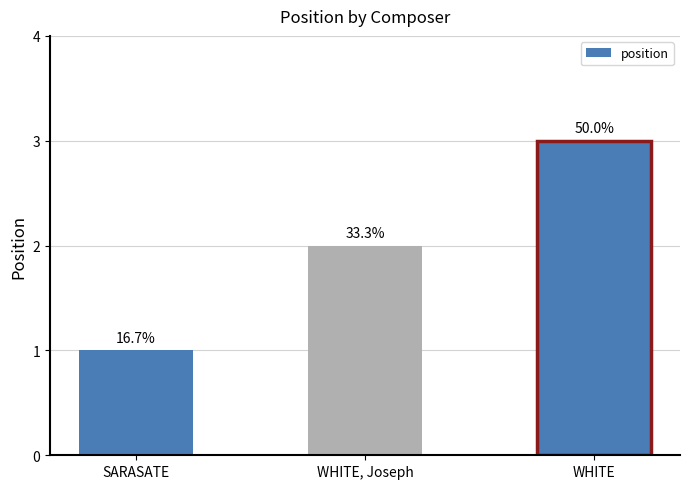

How many bars are there in total?

3